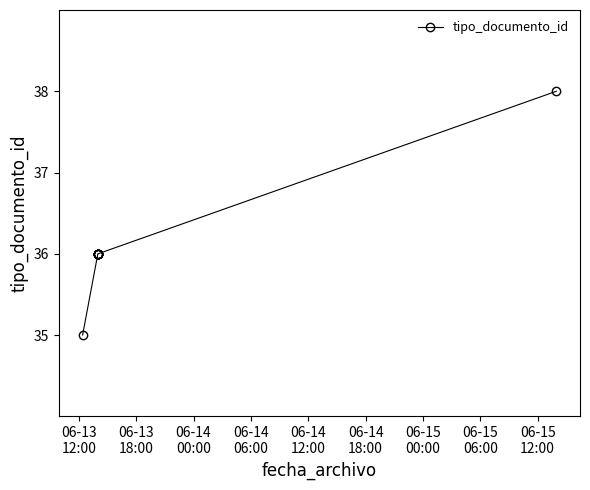

What is the difference between the maximum and minimum values?

3